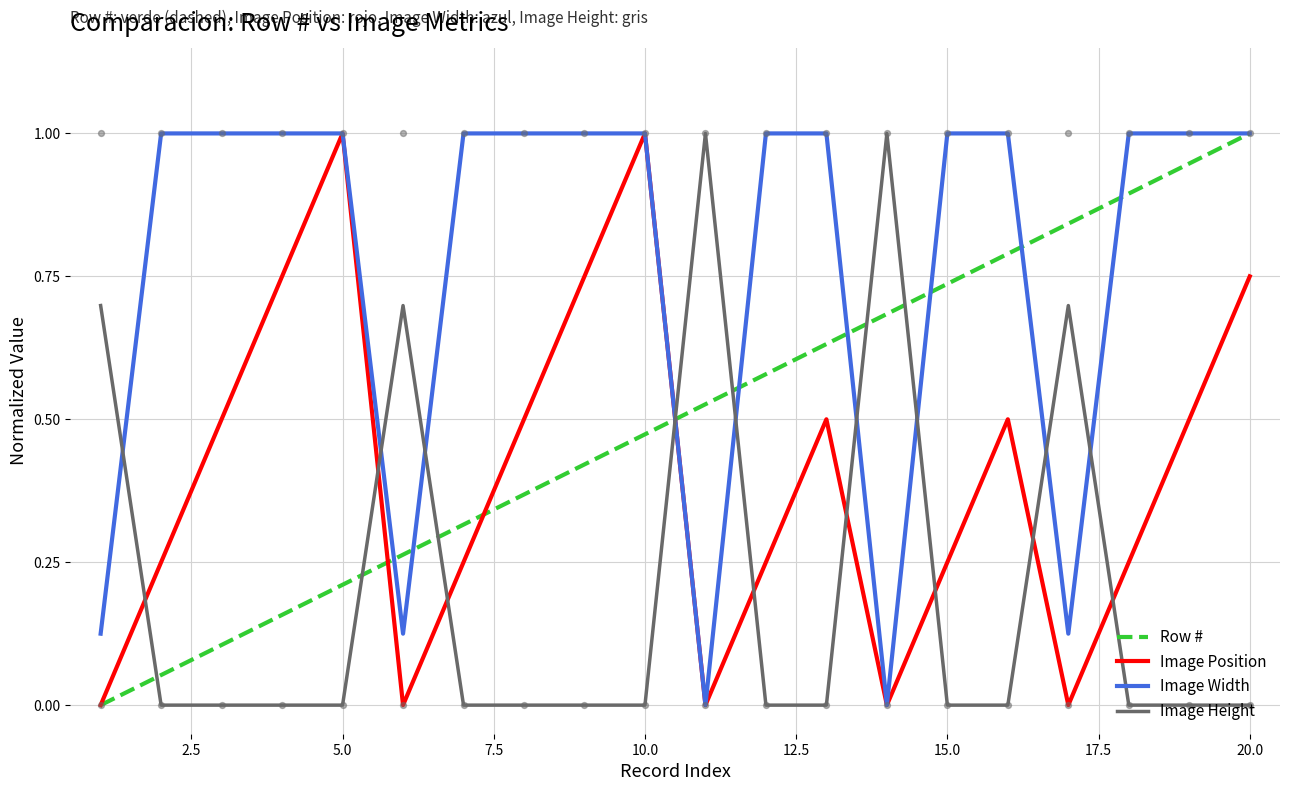

Which series contains the highest Y value?

Row #